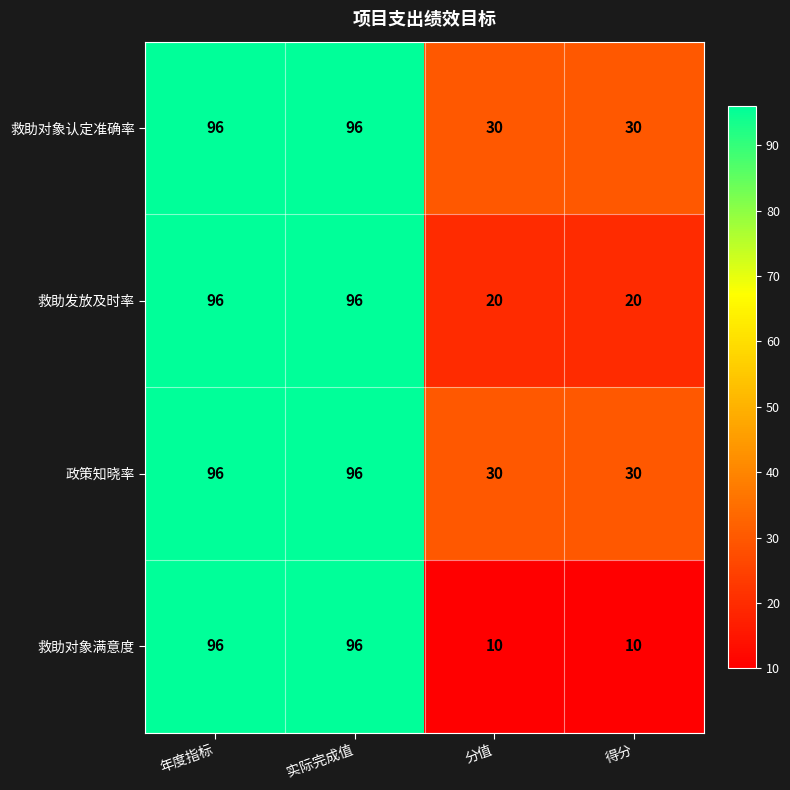

Is the value of 救助发放及时率 at 实际完成值 greater than the value of 政策知晓率 at 分值?

Yes